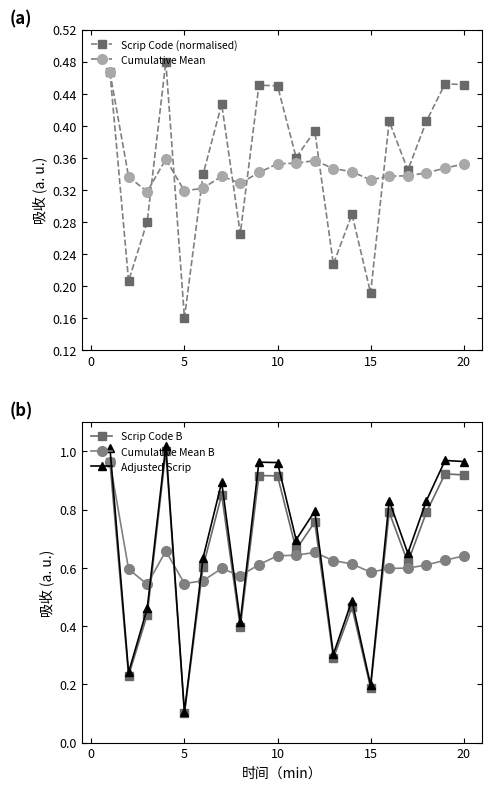

How many lines are shown in the chart?

5